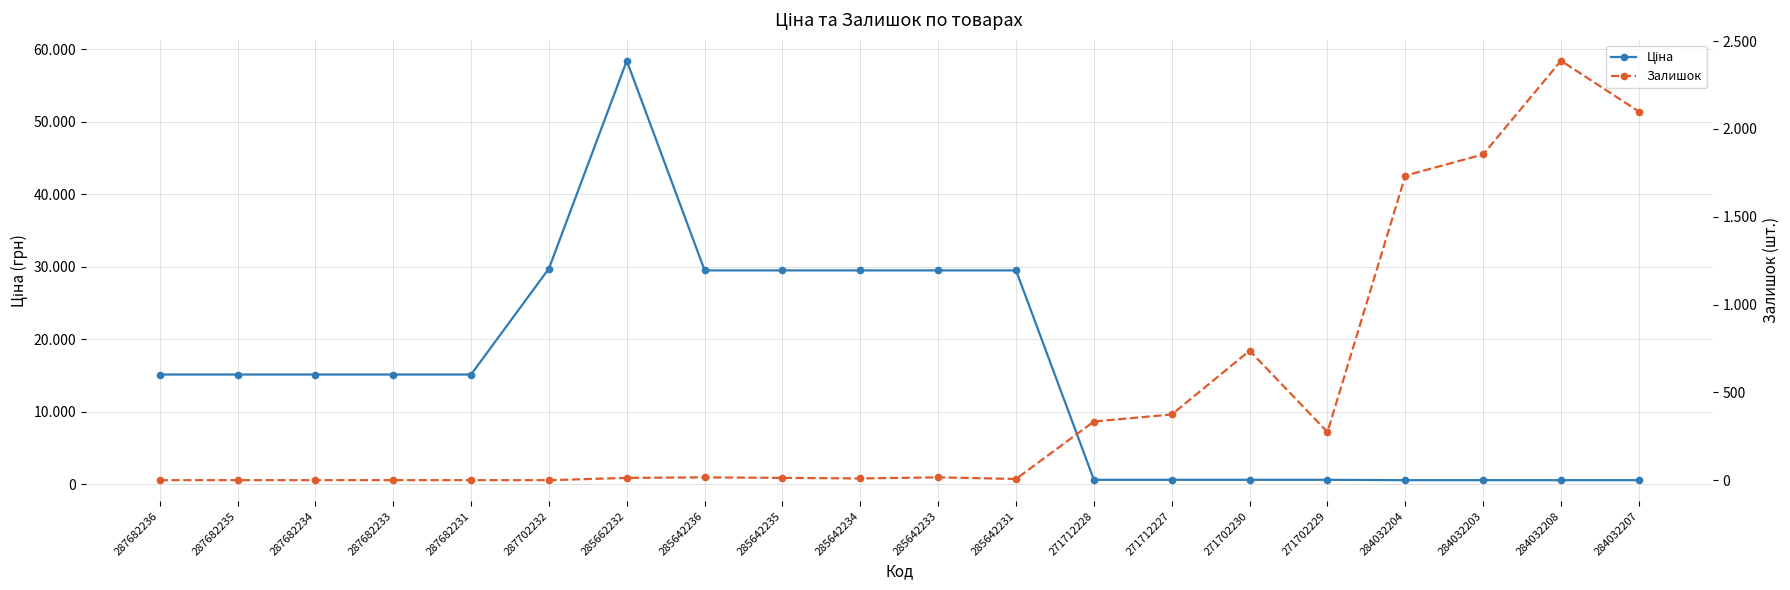

Is the value of Залишок at 284032204 greater than the value of Ціна at 284032208?

Yes